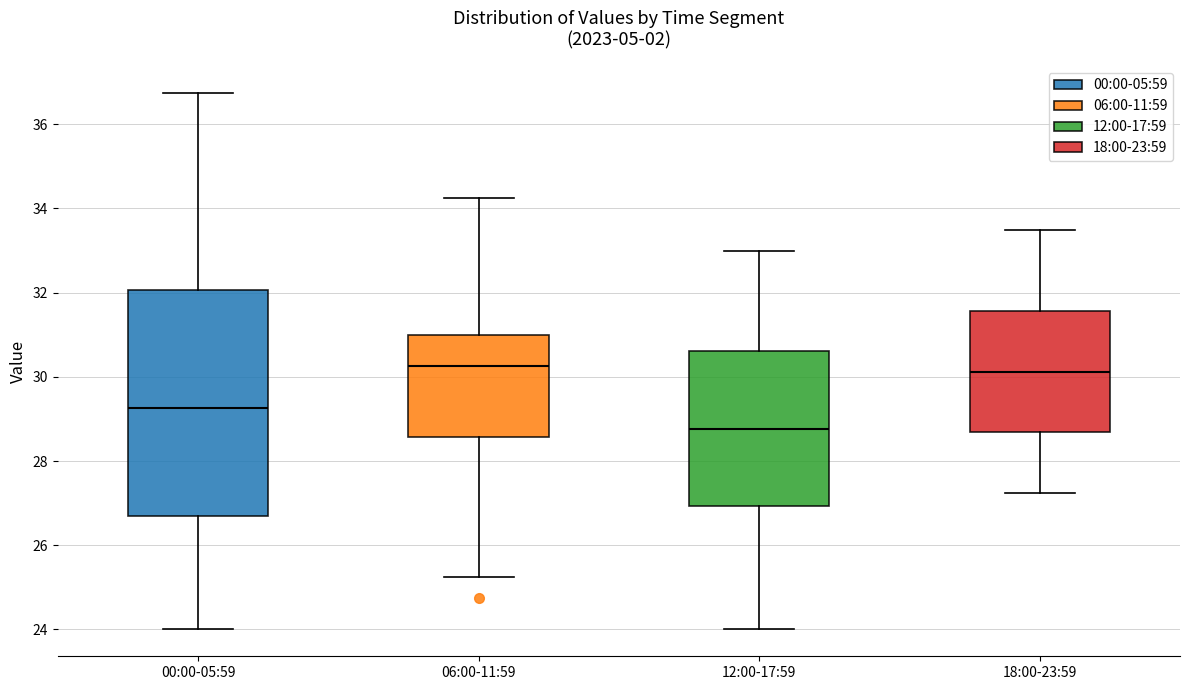

Reading left to right, read every box against the y-axis: the position of its median line, the range the box covers, and the ends of its whiskers. The values are not printed on the chart, so give them approximately, as read against the axis.

00:00-05:59: median 29.2, box 26.6 to 32.0, whiskers 24.0 to 36.8
06:00-11:59: median 30.2, box 28.6 to 31.0, whiskers 25.2 to 34.2
12:00-17:59: median 28.8, box 27.0 to 30.6, whiskers 24.0 to 33.0
18:00-23:59: median 30.2, box 28.6 to 31.6, whiskers 27.2 to 33.6